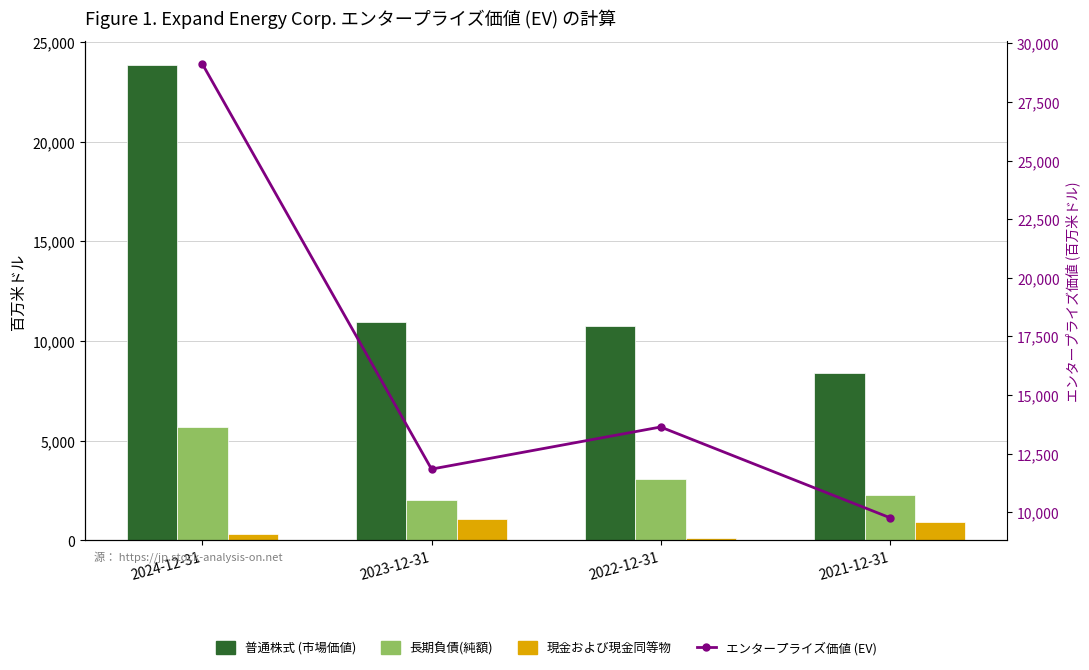

Which series has the widest spread of values?

エンタープライズ価値 (EV)